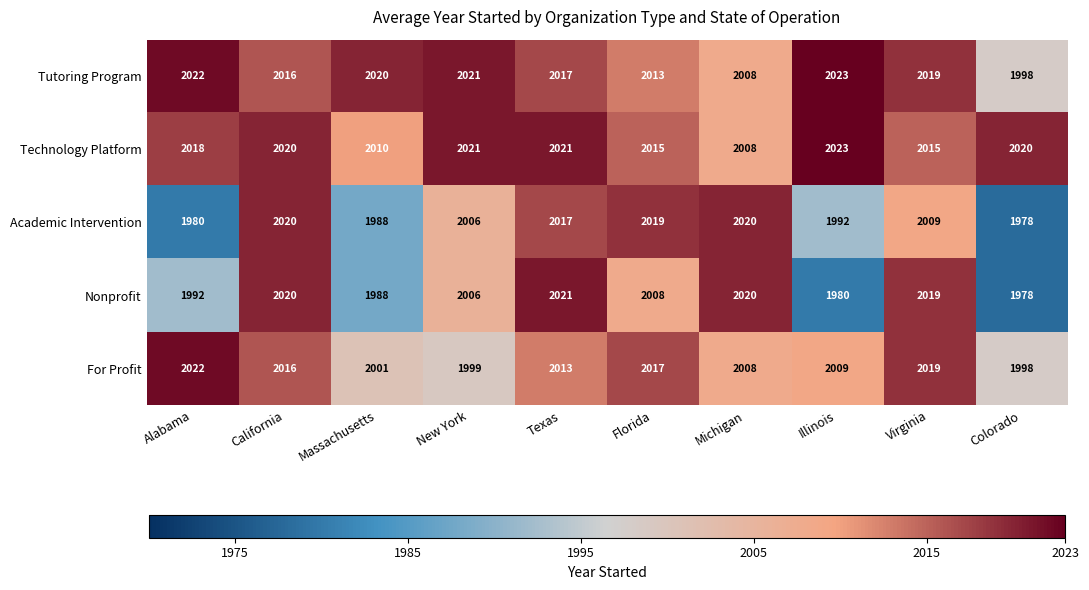

Which label corresponds to the largest value in the chart?

Illinois